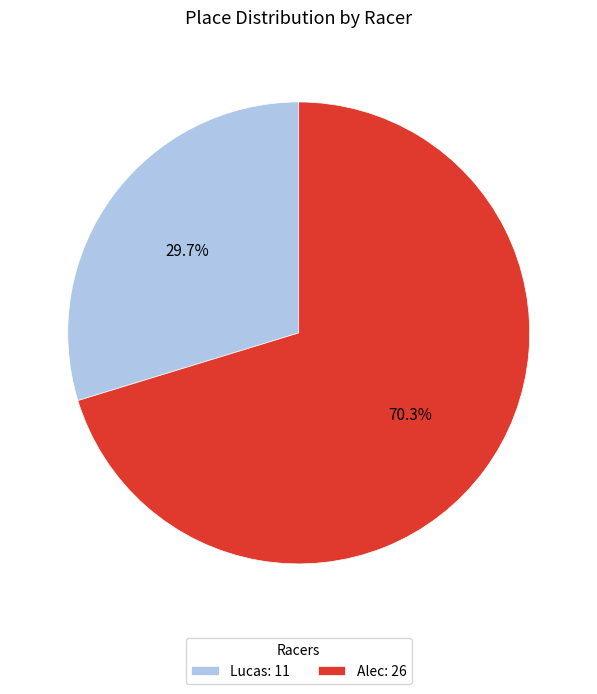

Count the number of slices in the pie.

2